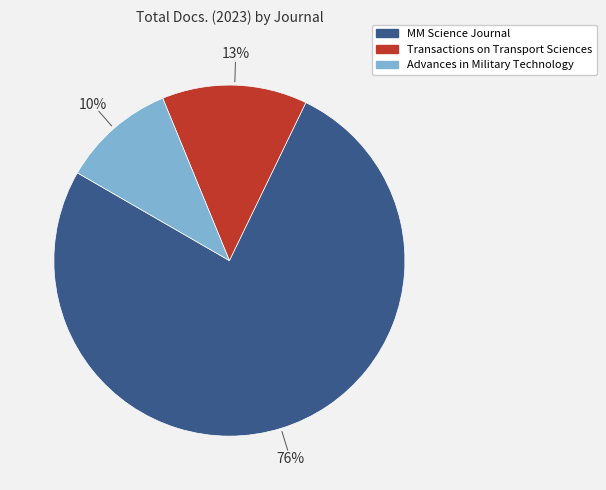

How many slices are in this pie chart?

3